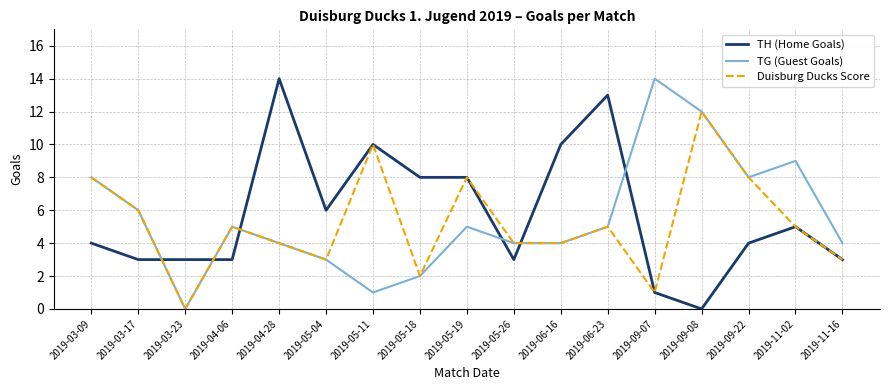

What is the total value across all series at 2019-05-26?

11